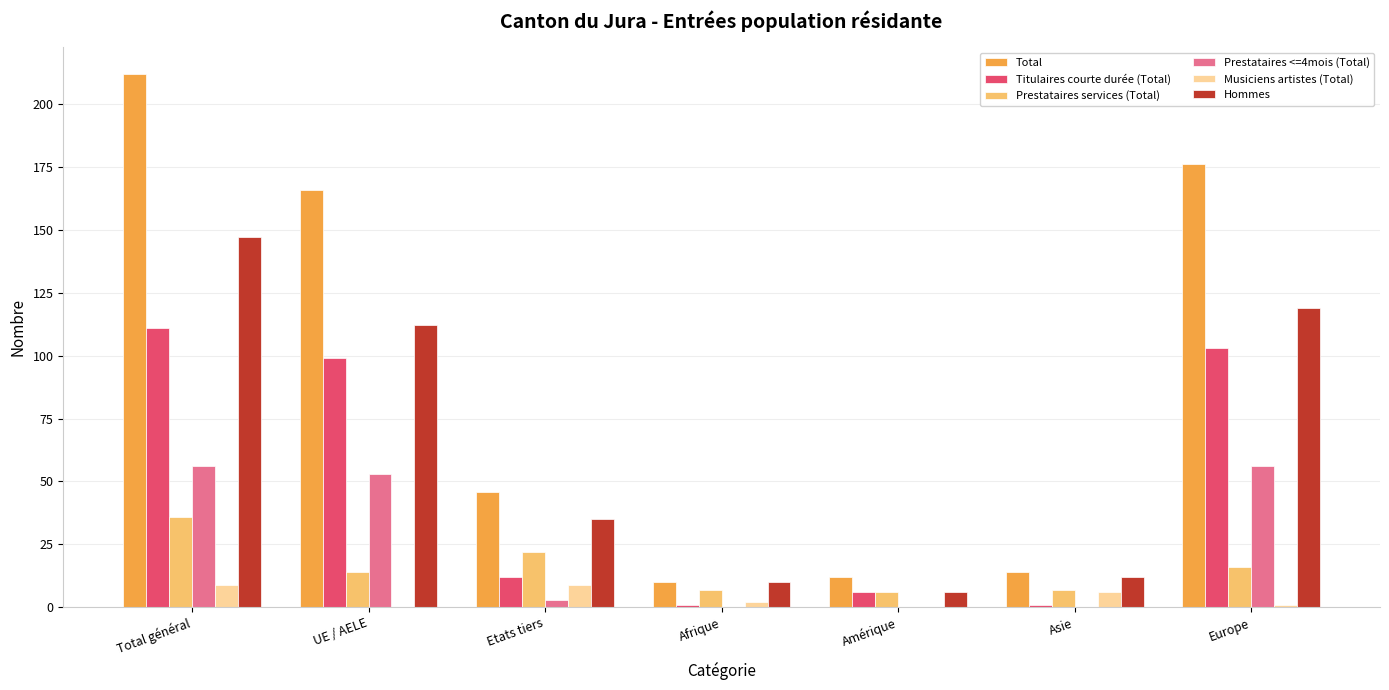

What is the maximum value shown in the chart?

212